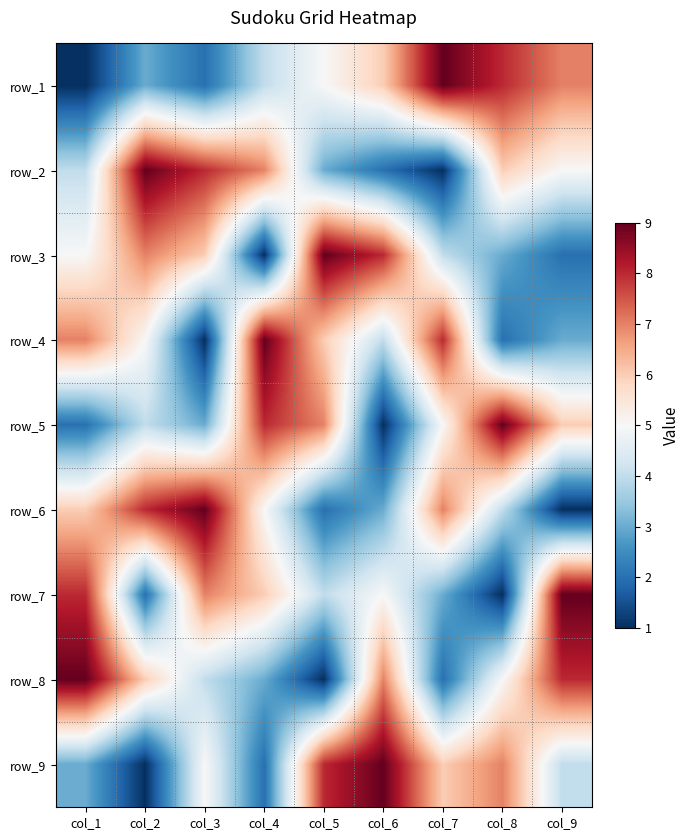

What is the total value across all series at col_7?

45